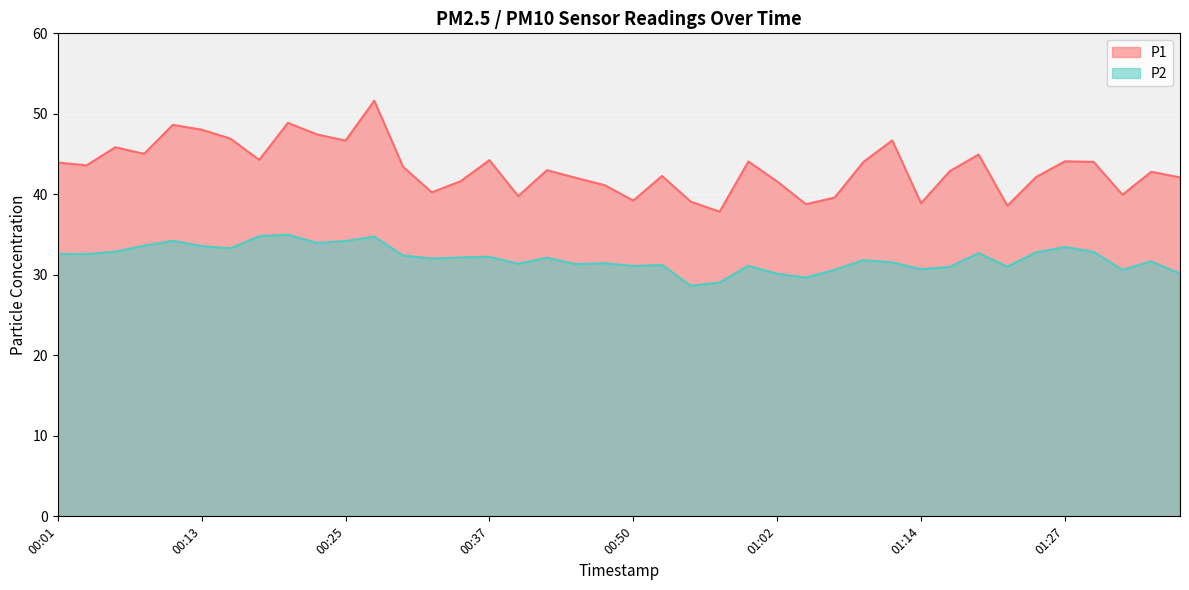

Reading left to right, what are all the values shown in this chart?

P1: 44.0	43.6	45.9	45.0	48.6	48.0	46.9	44.3	48.9	47.5	46.7	51.6	43.4	40.2	41.6	44.2	39.8	43.0	42.0	41.1	39.2	42.3	39.1	37.9	44.1	41.6	38.8	39.6	44.0	46.7	38.9	42.9	45.0	38.6	42.1	44.1	44.0	40.0	42.8	42.1
P2: 32.6	32.6	32.9	33.6	34.2	33.6	33.3	34.8	35.0	34.0	34.2	34.8	32.4	32.0	32.2	32.2	31.4	32.1	31.3	31.4	31.1	31.2	28.6	29.1	31.1	30.1	29.7	30.6	31.8	31.6	30.7	31.0	32.7	31.0	32.8	33.5	32.9	30.6	31.7	30.2